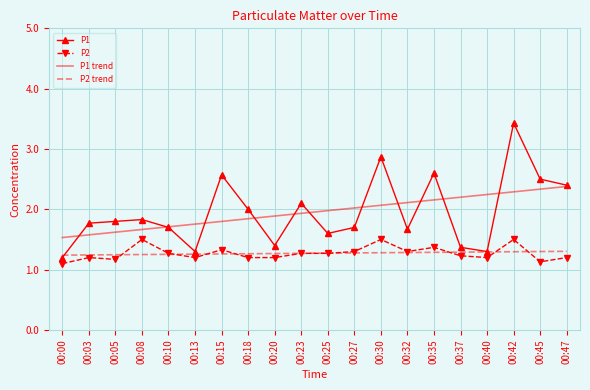

At which category is the sum across all series the highest?

00:42